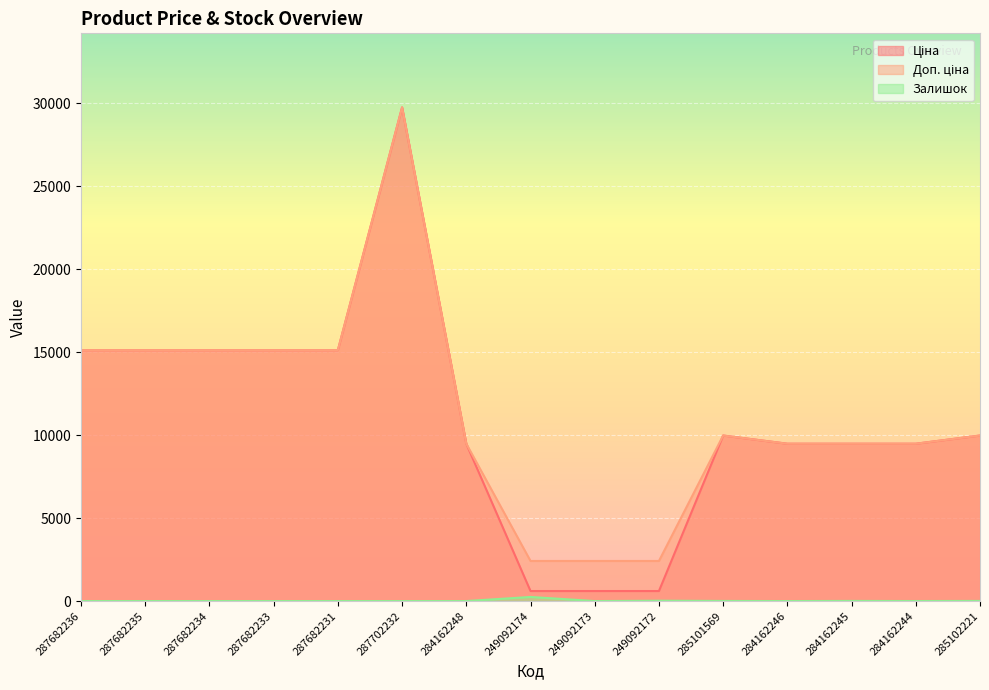

Is it true that Доп. ціна equals 29747.2 at 287702232?

True